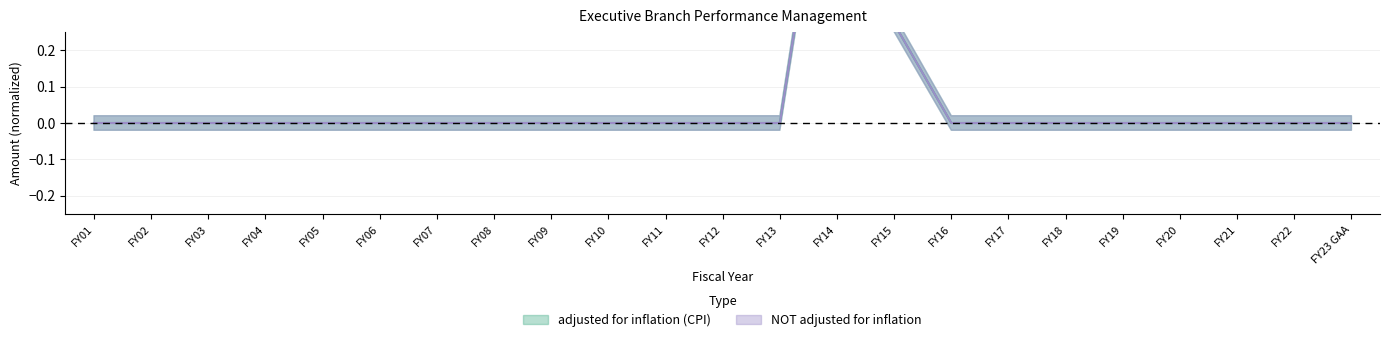

At which label does adjusted for inflation (CPI) reach its peak?

FY14